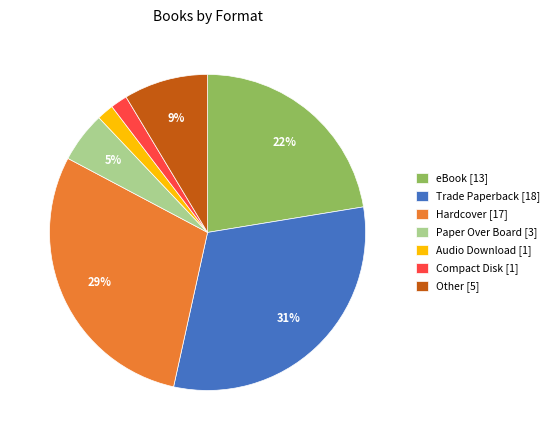

Does any single category account for the majority?

No